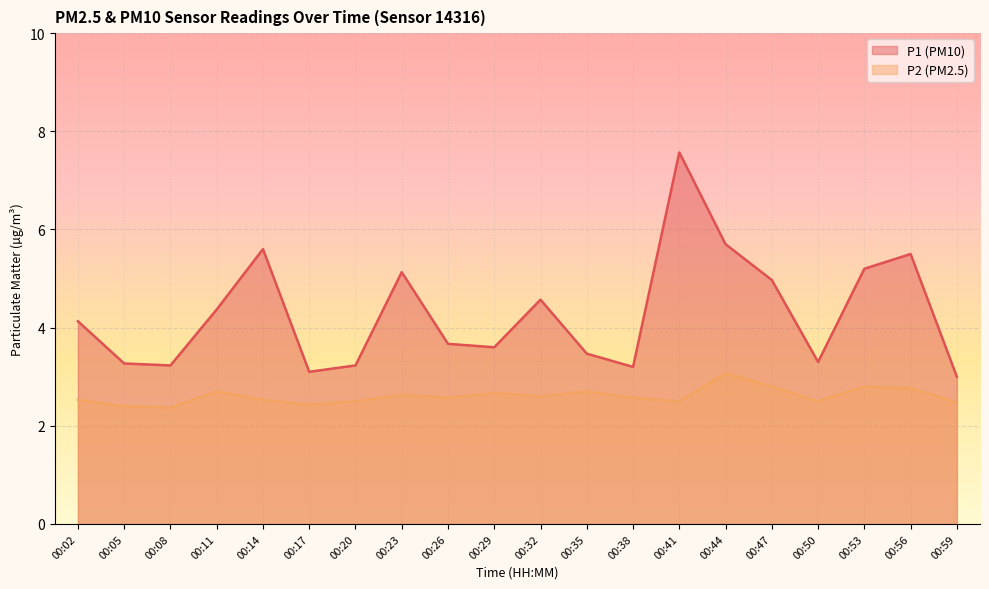

List the labels in order of P2 value, largest first.

00:44, 00:47, 00:53, 00:56, 00:11, 00:35, 00:29, 00:23, 00:32, 00:26, 00:38, 00:02, 00:14, 00:20, 00:41, 00:50, 00:59, 00:17, 00:05, 00:08